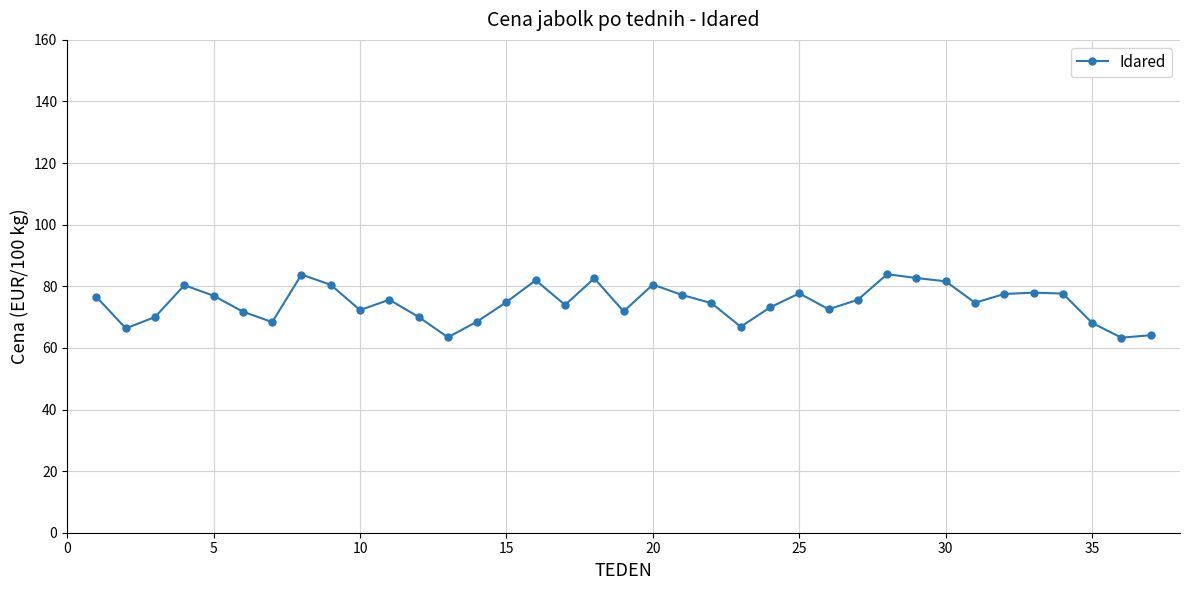

How many lines are shown in the chart?

1